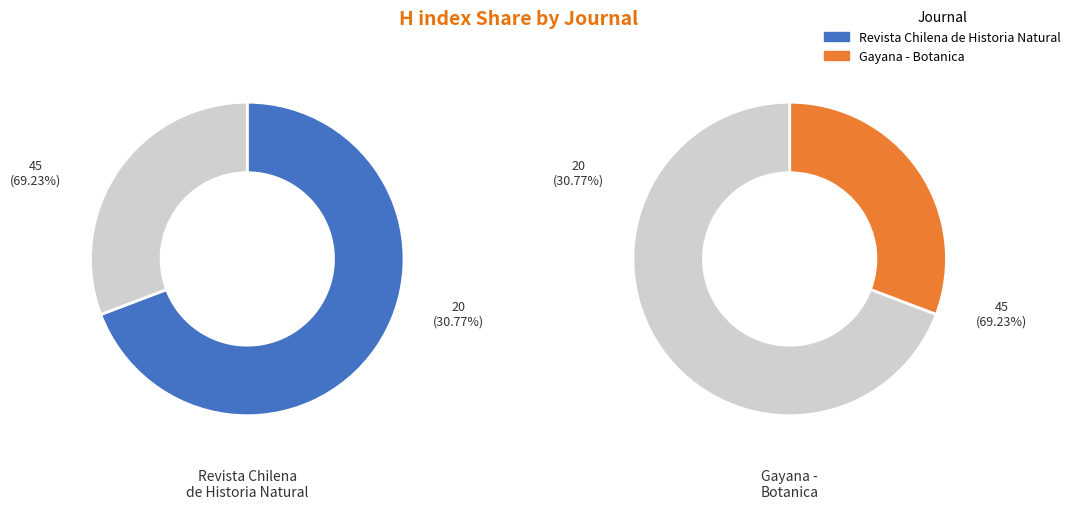

What portion of the pie excludes Revista Chilena de Historia Natural?

30.8%